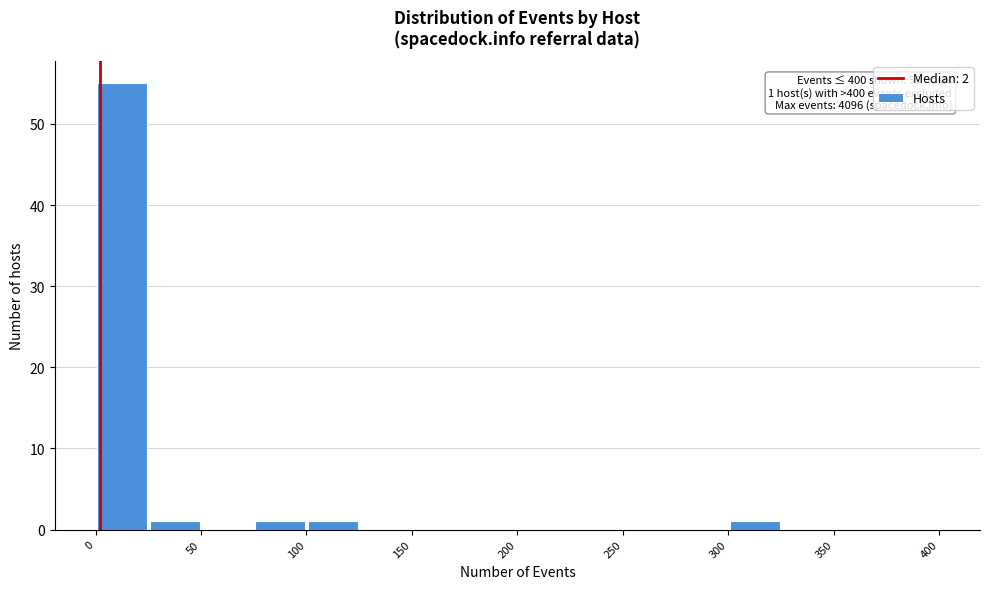

Over which range of the x-axis is the bar tallest?

0 to 25